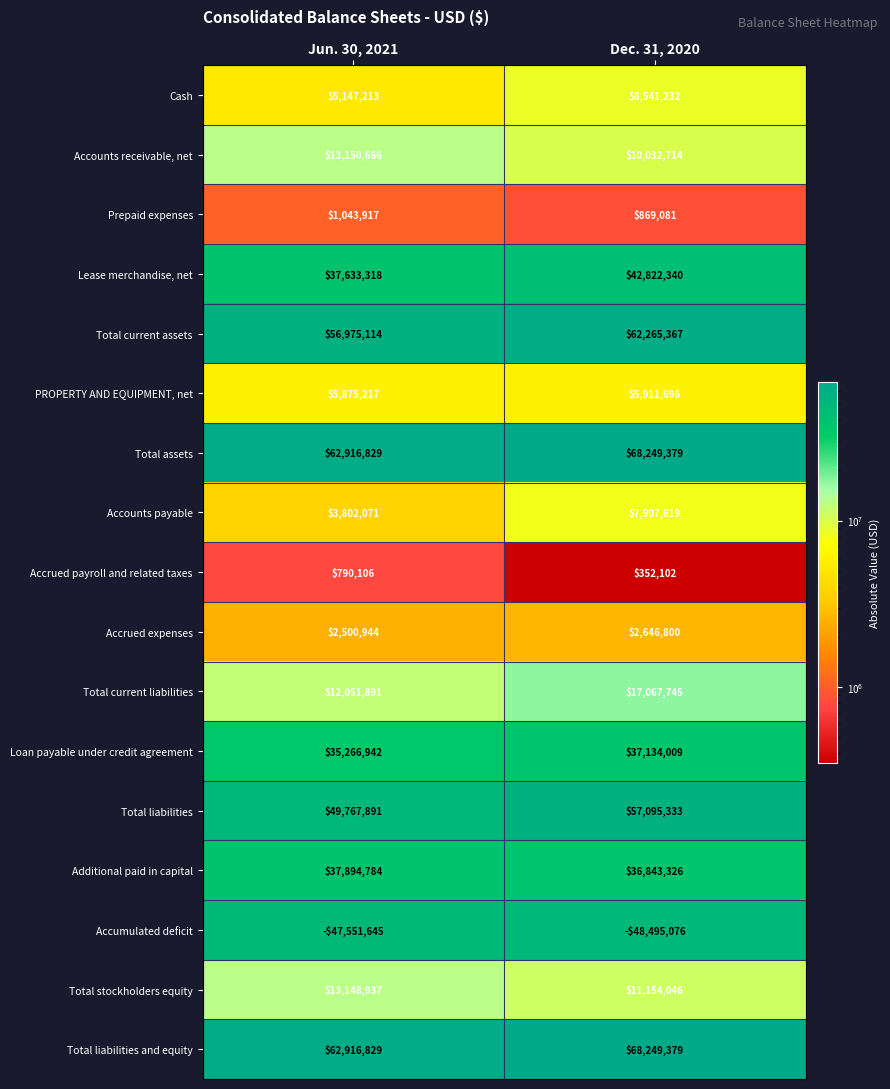

What is the total value across all series at Dec. 31, 2020?

388647092